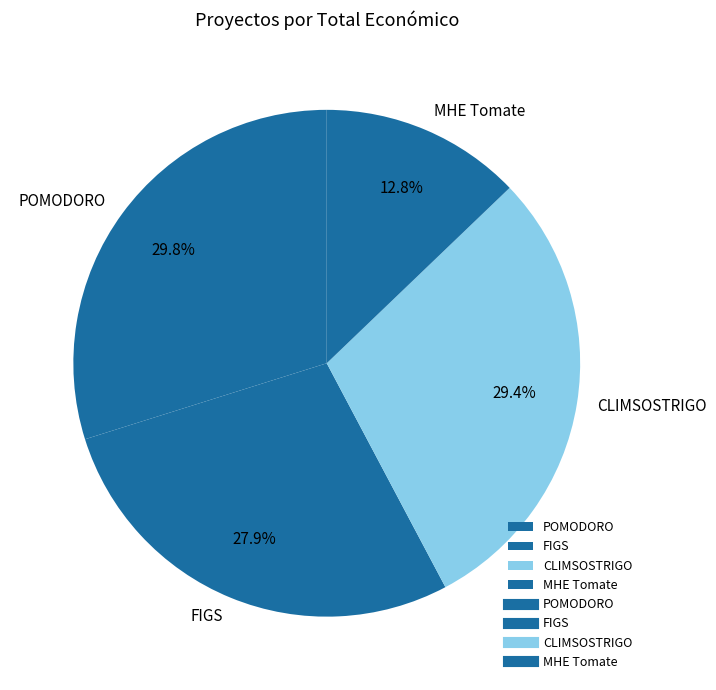

To the nearest percent, what is the combined percentage of POMODORO and FIGS?

58%